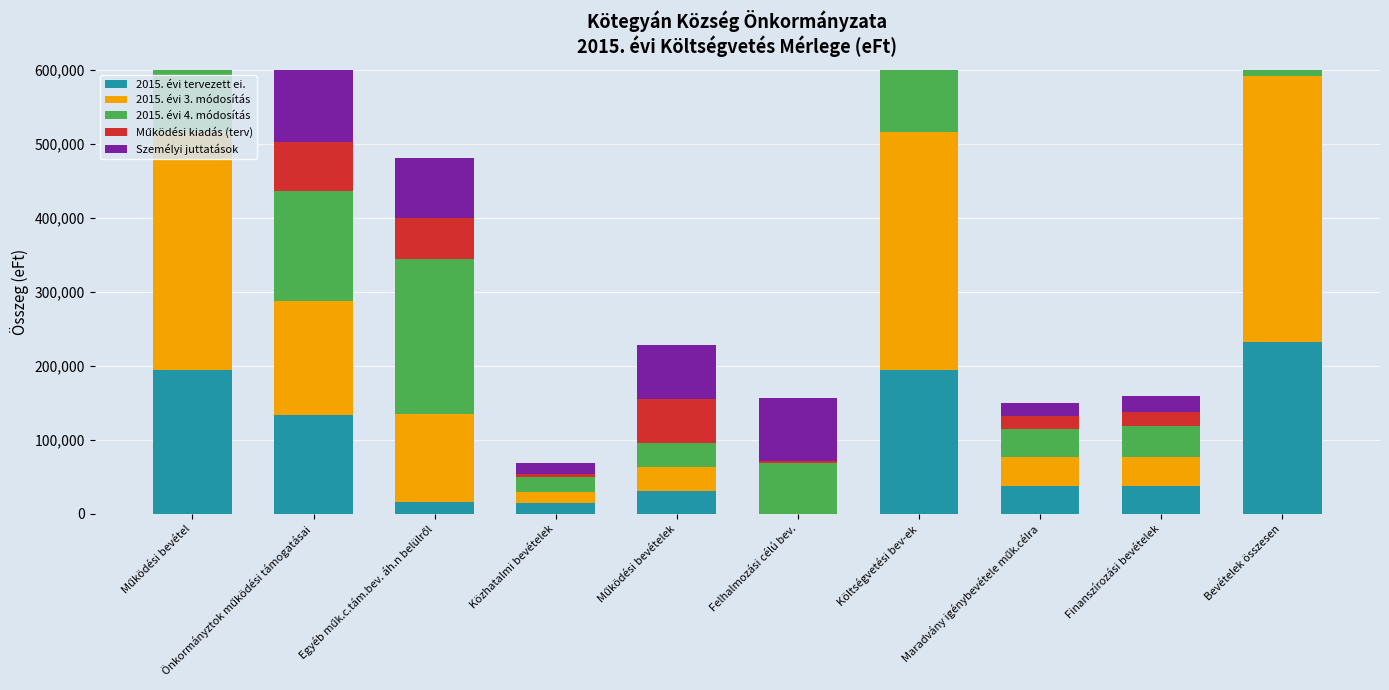

Reading left to right, extract all data points from this chart.

2015. évi tervezett ei.: Működési bevétel=193800	Önkormányztok működési támogatásai=133081	Egyéb műk.c.tám.bev. áh.n belülről=15731	Közhatalmi bevételek=14306	Működési bevételek=30662	Felhalmozási célú bev.=0	Költségvetési bev-ek=193800	Maradvány igénybevétele műk.célra=38068	Finanszírozási bevételek=38068	Bevételek összesen=231868
2015. évi 3. módosítás: Működési bevétel=321836	Önkormányztok működési támogatásai=154563	Egyéb műk.c.tám.bev. áh.n belülről=119543	Közhatalmi bevételek=14911	Működési bevételek=32819	Felhalmozási célú bev.=70	Költségvetési bev-ek=321906	Maradvány igénybevétele műk.célra=38068	Finanszírozási bevételek=38068	Bevételek összesen=359974
2015. évi 4. módosítás: Működési bevétel=410561	Önkormányztok működési támogatásai=149041	Egyéb műk.c.tám.bev. áh.n belülről=208880	Közhatalmi bevételek=20171	Működési bevételek=31607	Felhalmozási célú bev.=68645	Költségvetési bev-ek=479206	Maradvány igénybevétele műk.célra=38068	Finanszírozási bevételek=43066	Bevételek összesen=522272
Működési kiadás (terv): Működési bevétel=211690	Önkormányztok működési támogatásai=66239	Egyéb műk.c.tám.bev. áh.n belülről=55579	Közhatalmi bevételek=4836	Működési bevételek=59884	Felhalmozási célú bev.=2400	Költségvetési bev-ek=214080	Maradvány igénybevétele műk.célra=17778	Finanszírozási bevételek=17778	Bevételek összesen=231868
Személyi juttatások: Működési bevétel=204886	Önkormányztok működési támogatásai=147418	Egyéb műk.c.tám.bev. áh.n belülről=80968	Közhatalmi bevételek=14156	Működési bevételek=73021	Felhalmozási célú bev.=85376	Költségvetési bev-ek=500221	Maradvány igénybevétele műk.célra=18297	Finanszírozási bevételek=22051	Bevételek összesen=522272